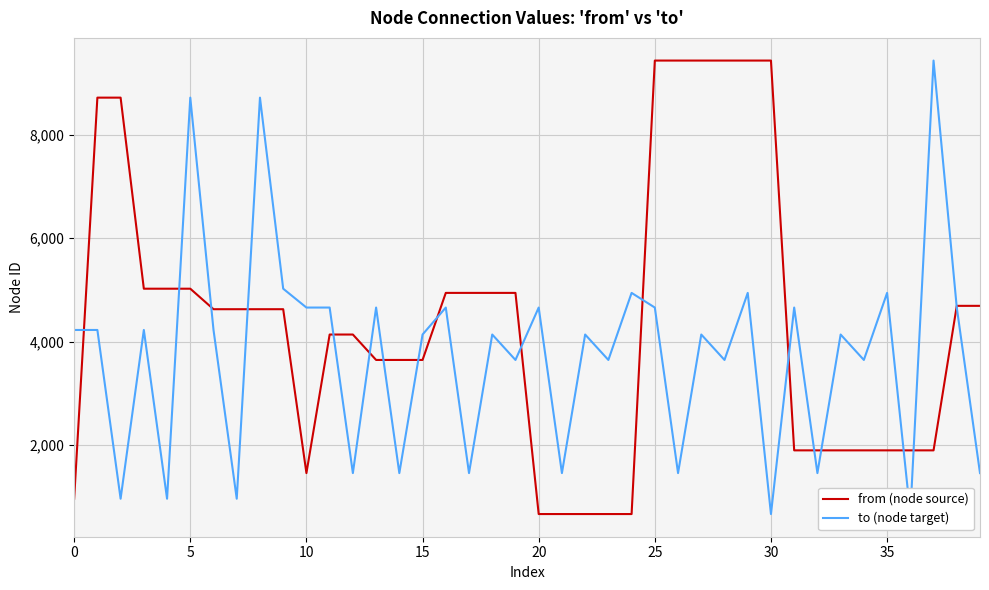

List the series in order of their peak value, highest first.

from (node source), to (node target)